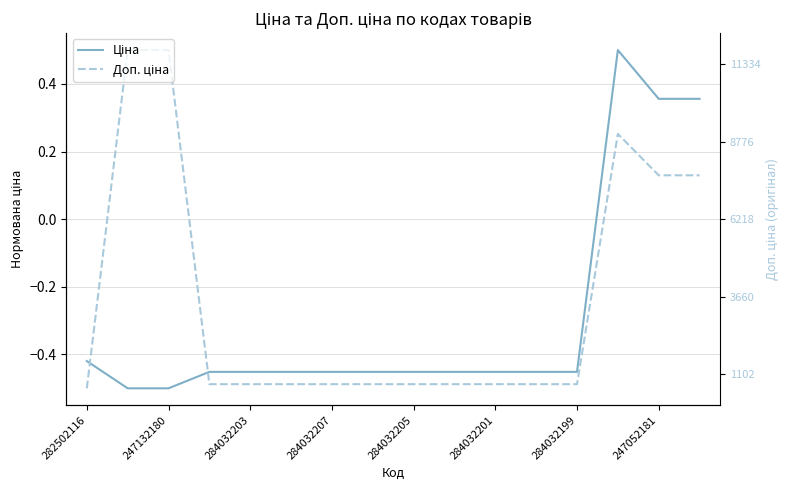

At which label does Доп. ціна reach its minimum?

282502116